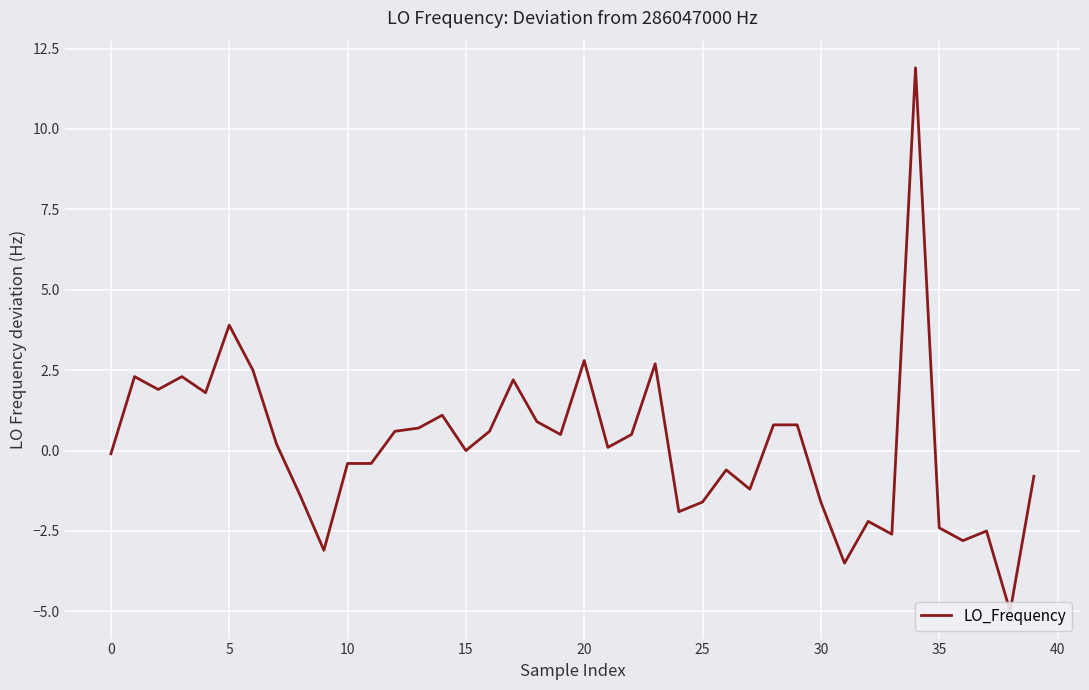

At which category does the chart reach its peak across all series?

34